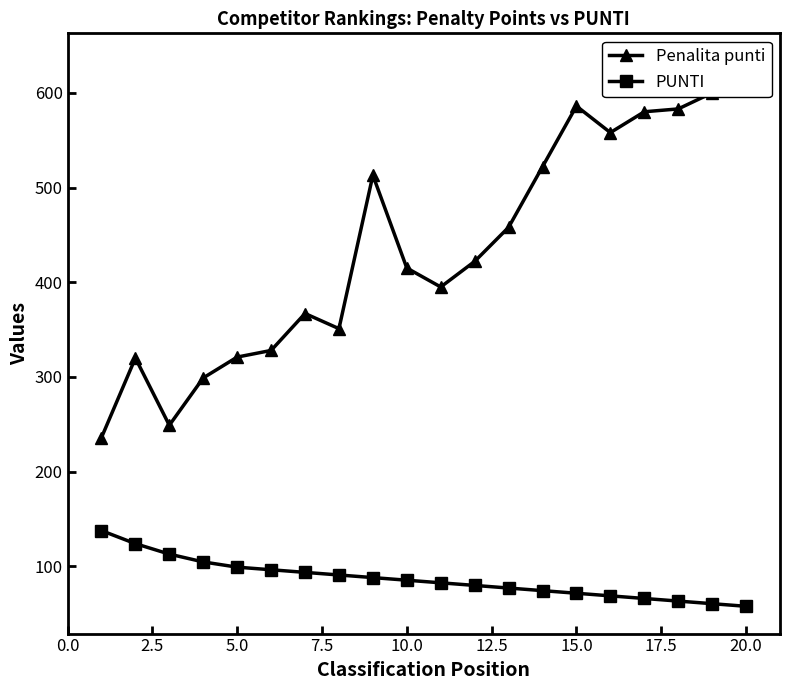

True or false: Penalita punti and PUNTI intersect in this chart.

False